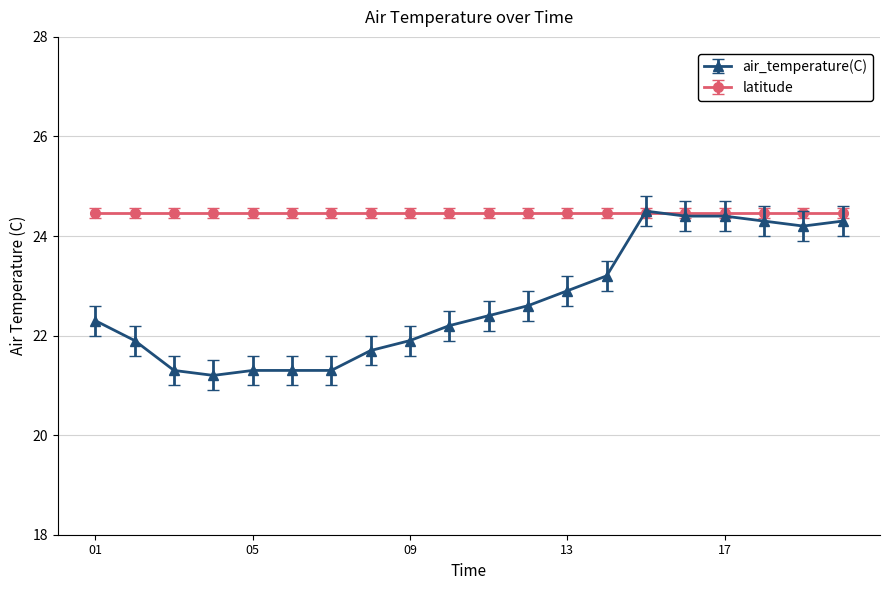

What is the value of the air_temperature(C) point at the 12th from the left?

22.6